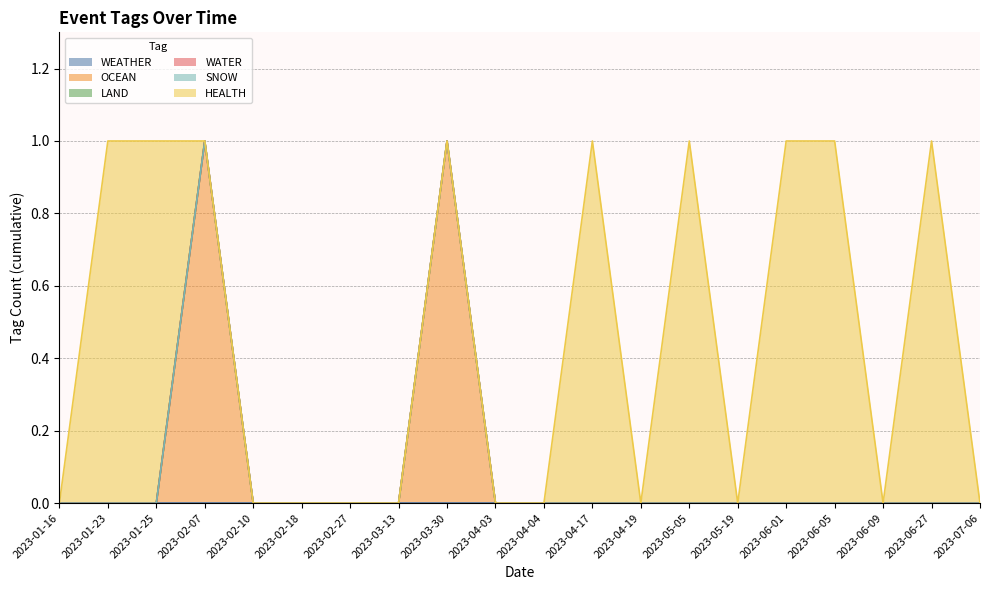

How many OCEAN values are between 0 and 1?

20